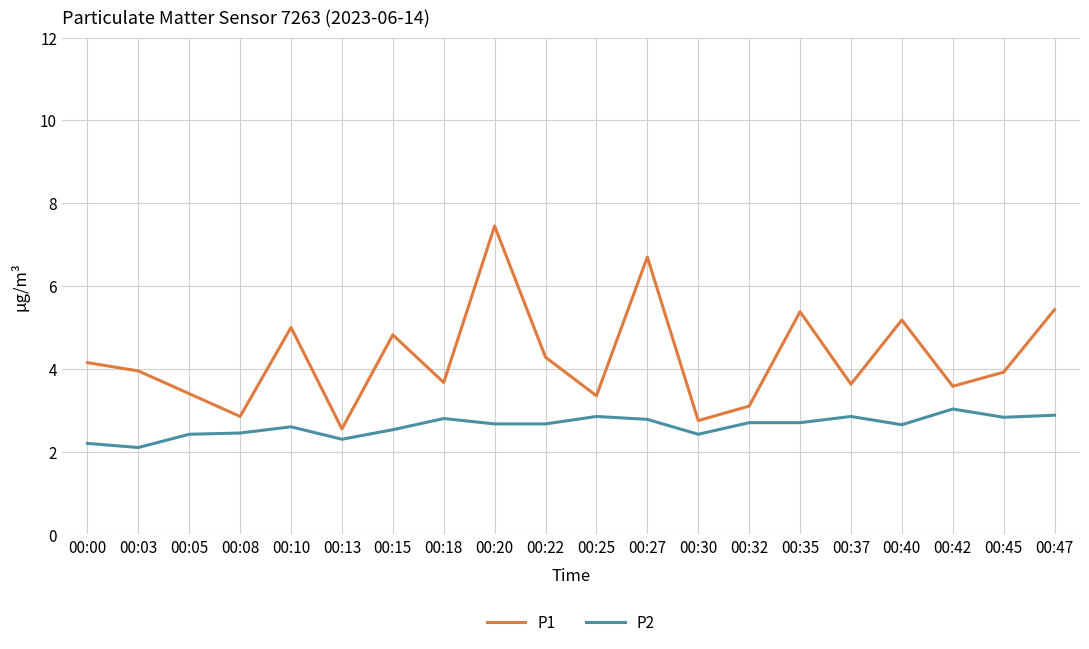

What is the difference between the maximum and minimum values in the P1 series?

4.9